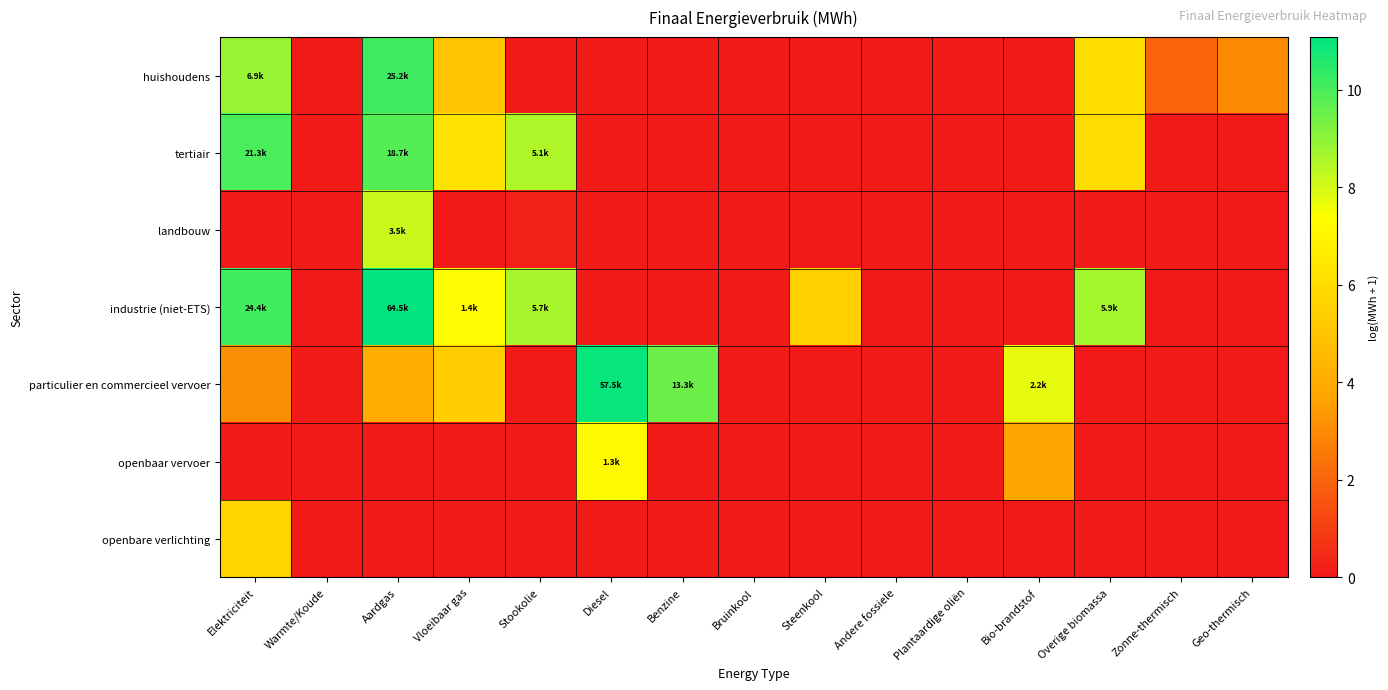

At how many categories does at least one series exceed 7?

8